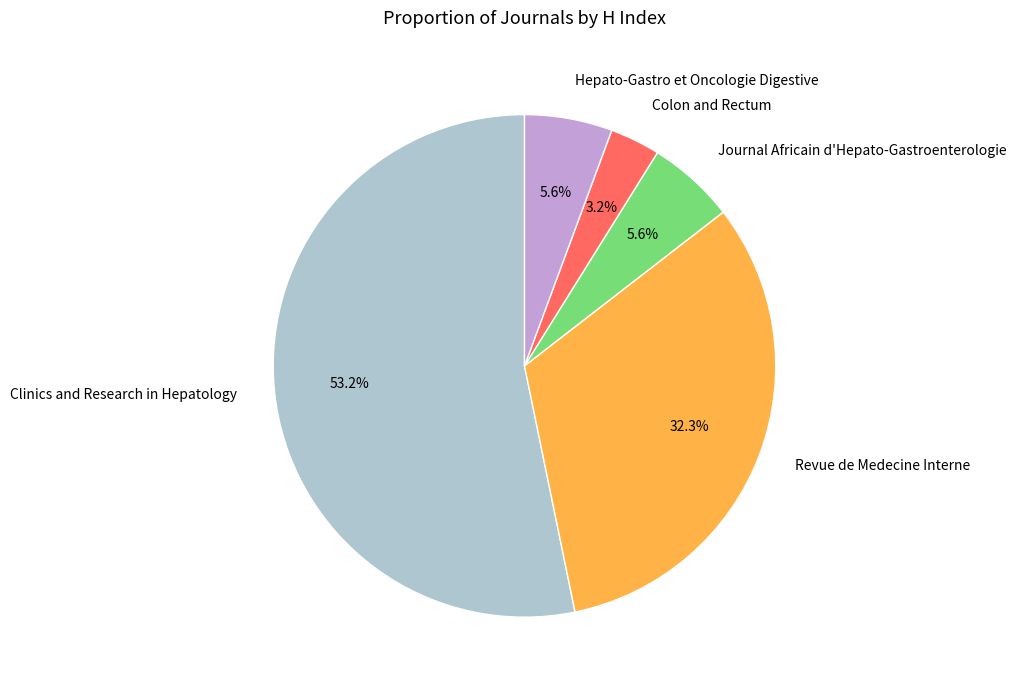

To the nearest percent, what portion does Clinics and Research in Hepatology represent?

53%